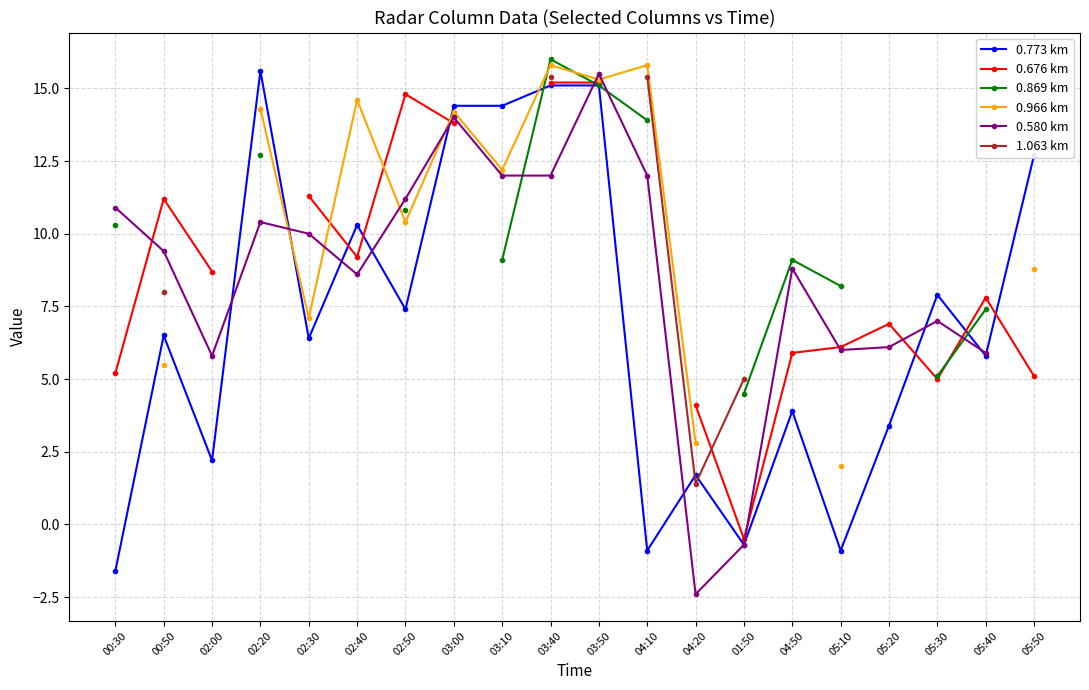

What is the smallest value displayed?

-2.4